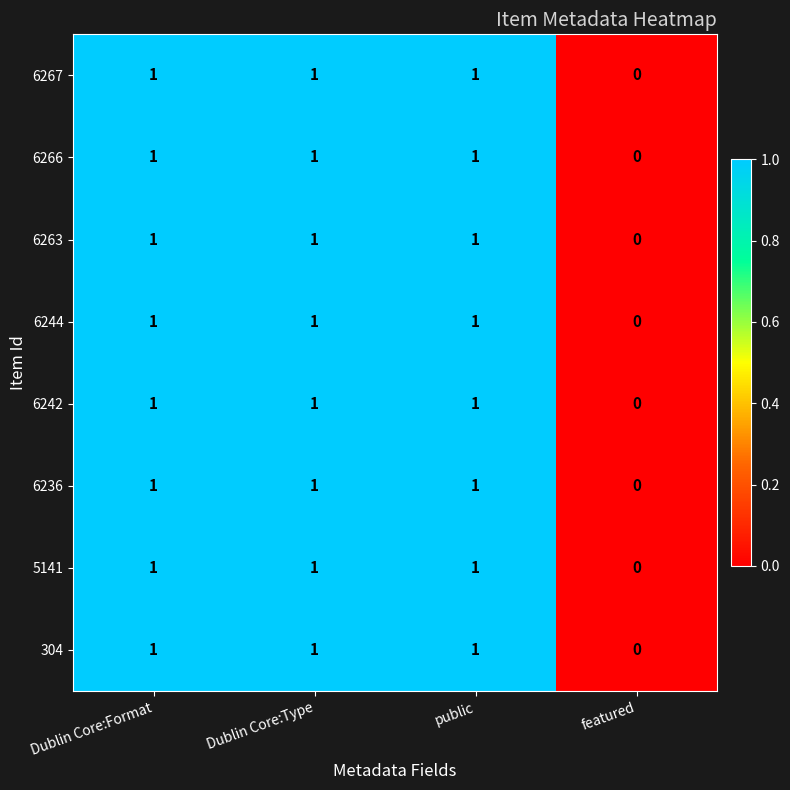

The value of 6263 at public is 0. True or false?

False